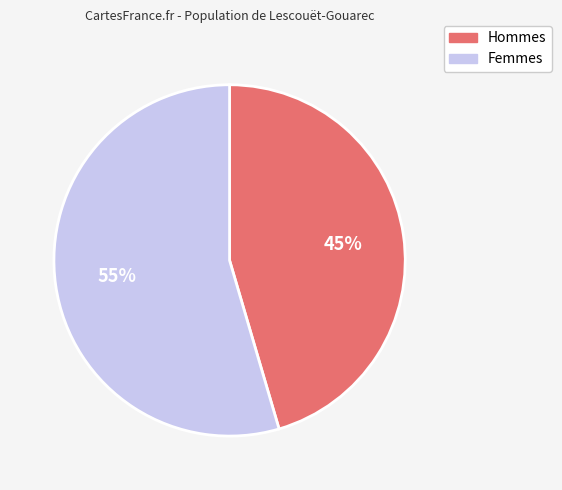

Count the number of slices in the pie.

2